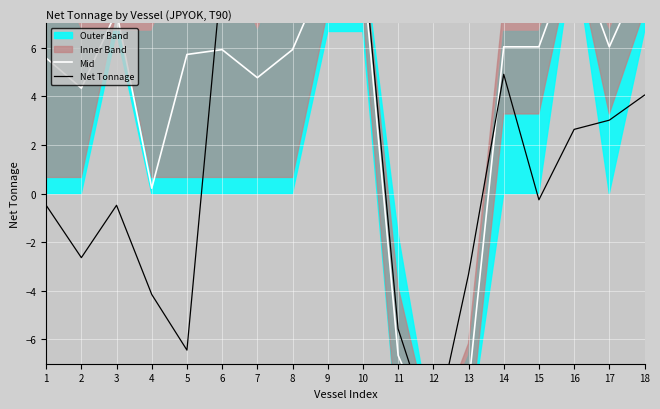

Reading left to right, transcribe all the data shown in this chart.

Mid: 5.6	4.3	7.5	0.2	5.7	5.9	4.8	5.9	9.3	9.3	-6.7	-10.0	-7.9	6.0	6.0	10.0	6.0	9.3
Net Tonnage: -0.5	-2.6	-0.5	-4.2	-6.4	9.2	8.9	9.2	9.9	10.0	-5.6	-10.0	-3.3	4.9	-0.3	2.6	3.0	4.0